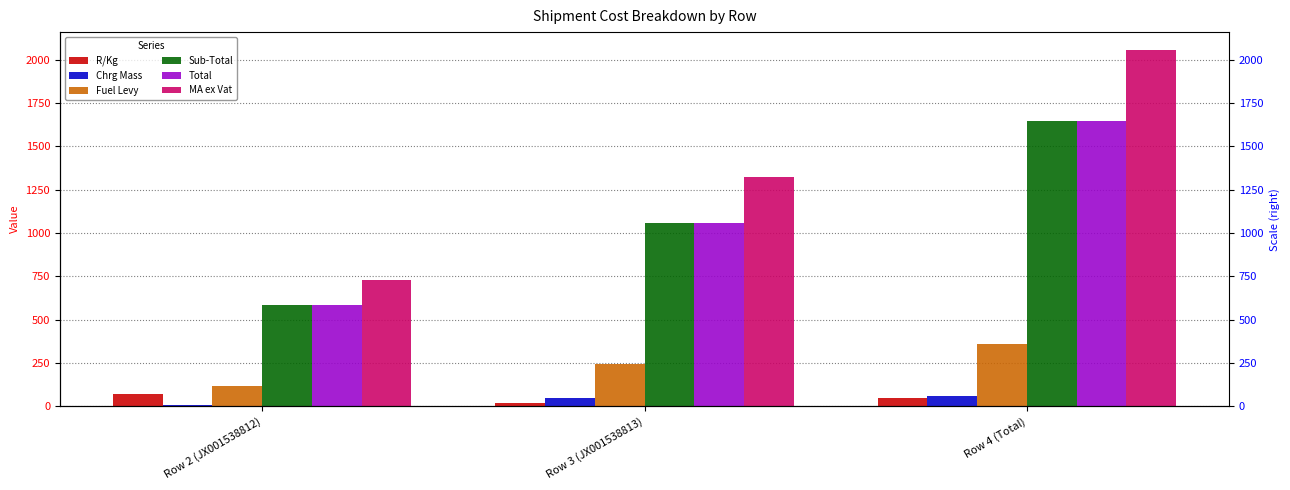

The Fuel Levy series shows 81.9 at Row 4 (Total). True or false?

False